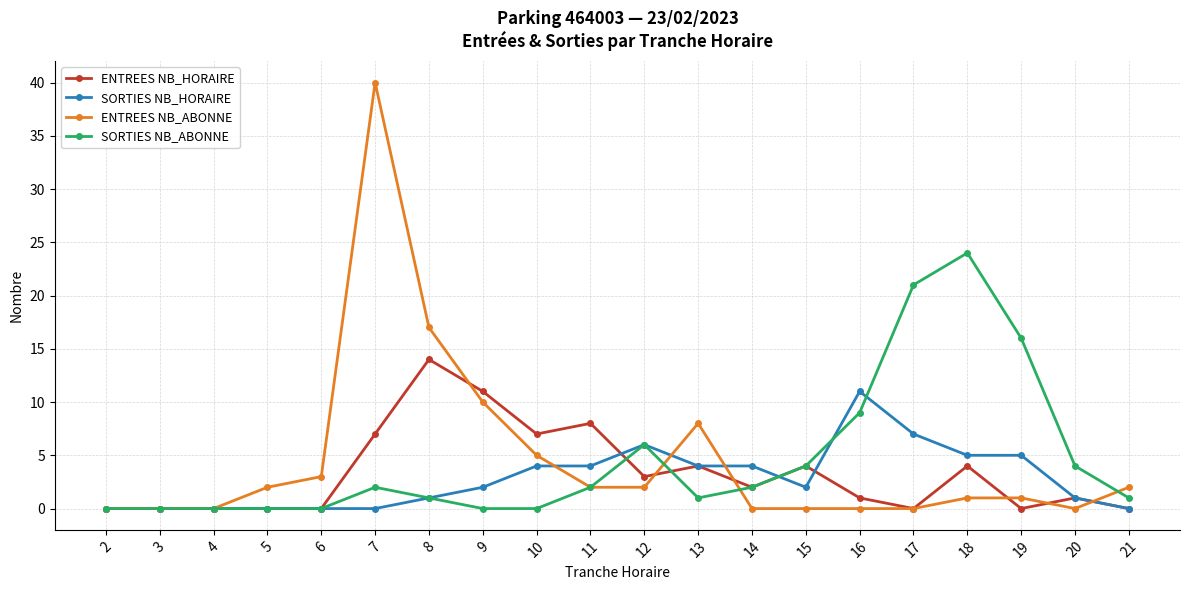

At which category is the sum across all series the highest?

7